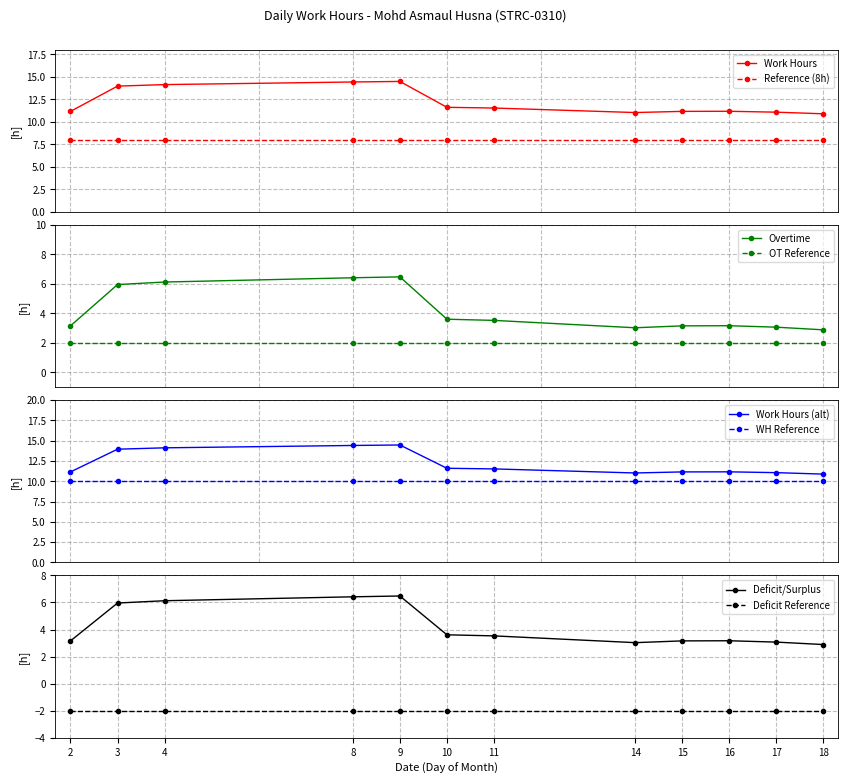

How many interior local valleys (lower than both neighbors) does the data have?

1